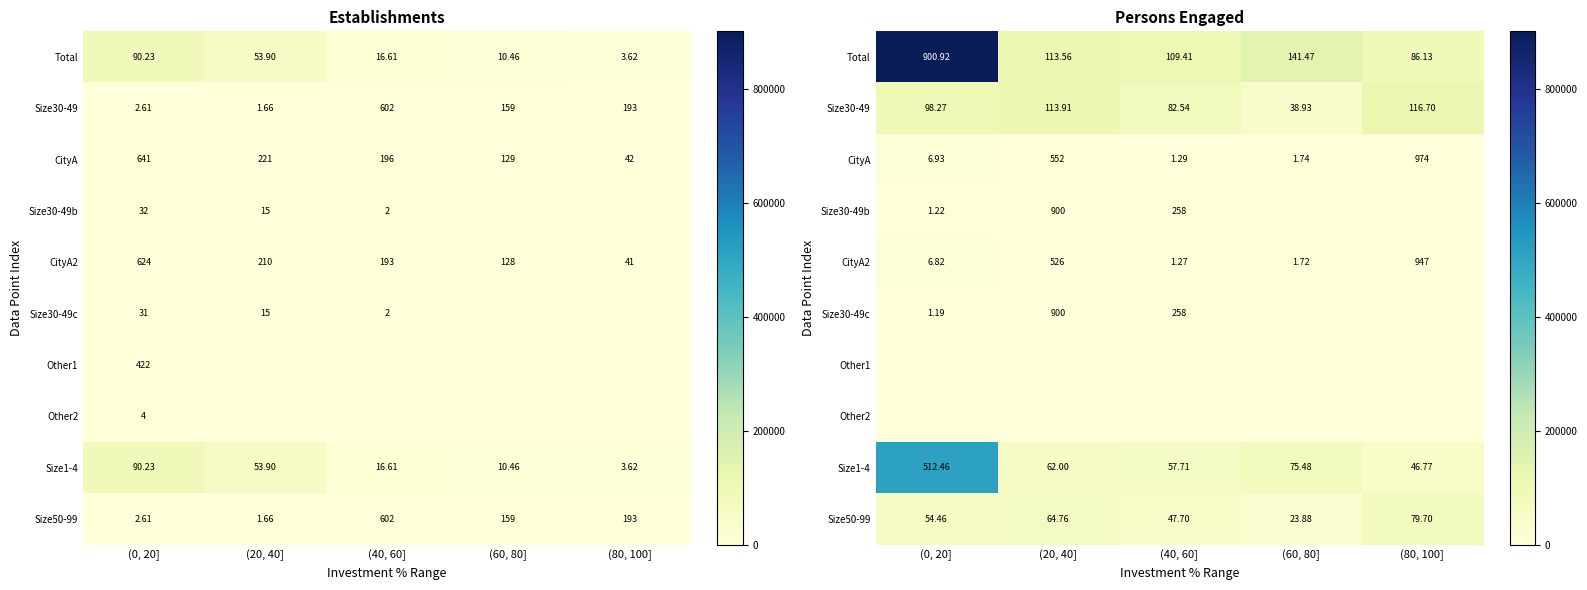

How many data points in Size30-49b are above 258?

2